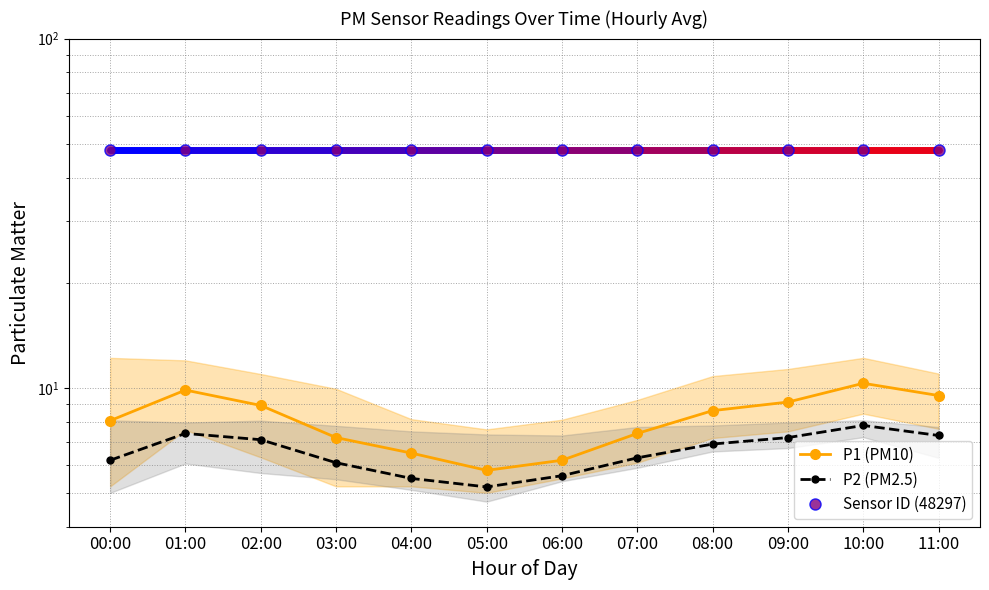

Reading left to right, list all the values displayed in this chart.

P1 (PM10): 00:00=8.1	01:00=9.8	02:00=8.9	03:00=7.2	04:00=6.5	05:00=5.8	06:00=6.2	07:00=7.4	08:00=8.6	09:00=9.1	10:00=10.3	11:00=9.5
P2 (PM2.5): 00:00=6.2	01:00=7.4	02:00=7.1	03:00=6.1	04:00=5.5	05:00=5.2	06:00=5.6	07:00=6.3	08:00=6.9	09:00=7.2	10:00=7.8	11:00=7.3
Sensor ID (48297): 00:00=48.0	01:00=48.0	02:00=48.0	03:00=48.0	04:00=48.0	05:00=48.0	06:00=48.0	07:00=48.0	08:00=48.0	09:00=48.0	10:00=48.0	11:00=48.0